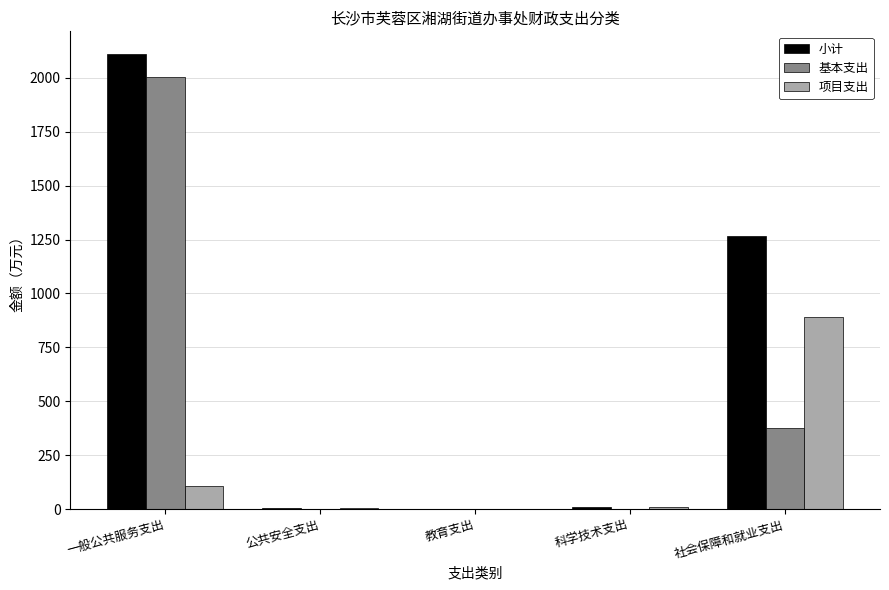

What is the sum of all 基本支出 values?

2379.3